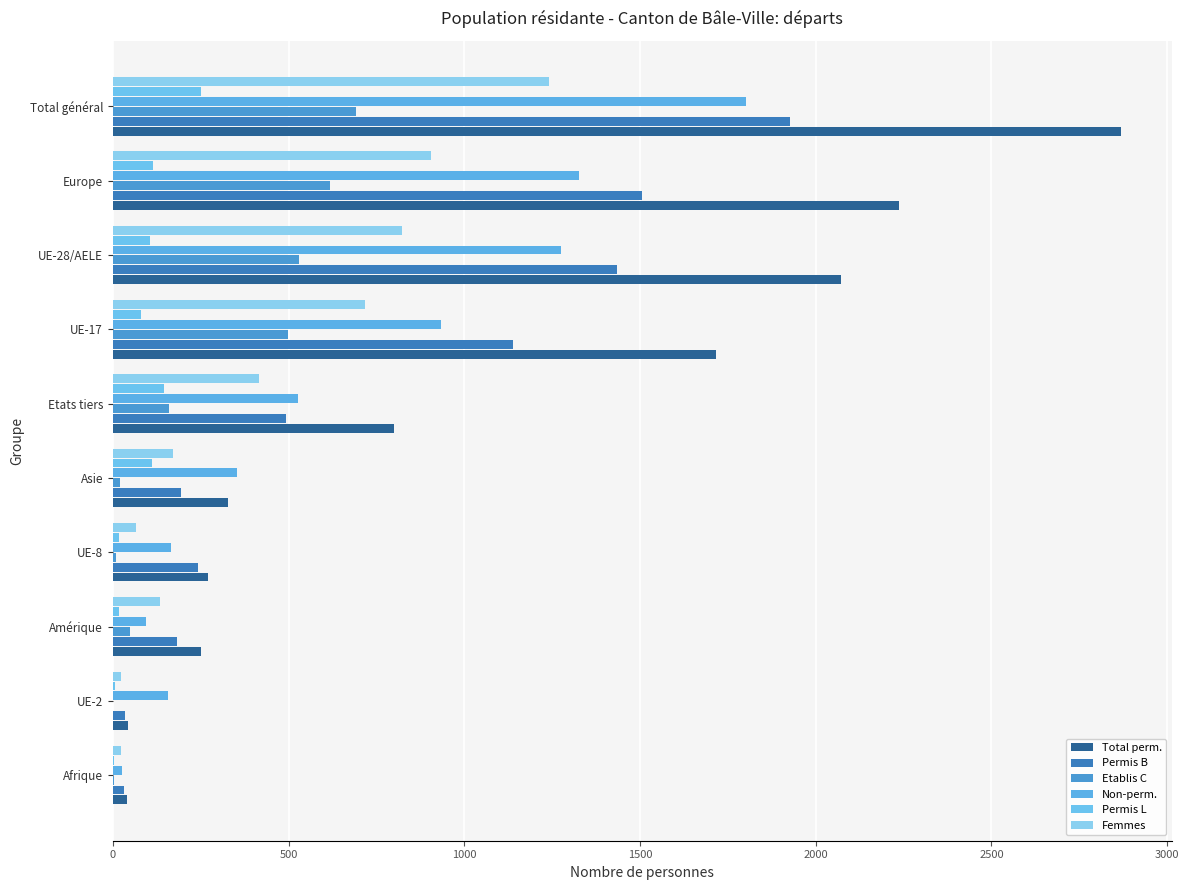

What is the sum of all Non-perm. values?

6659